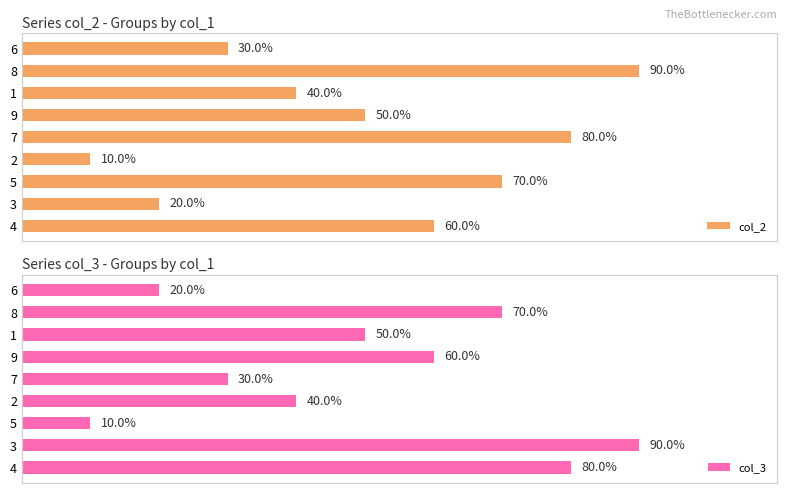

Rank the categories by col_2 value from lowest to highest.

2, 3, 6, 1, 9, 4, 5, 7, 8